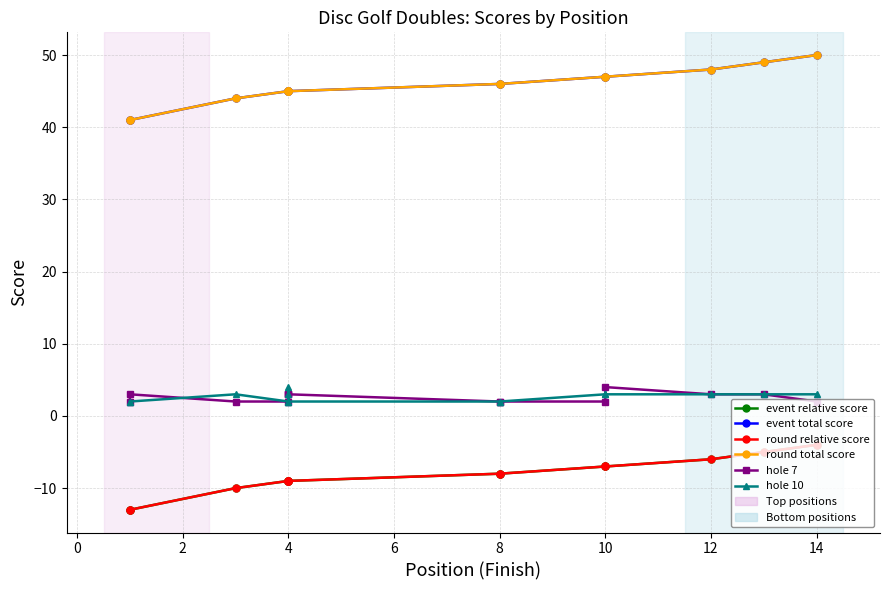

At 8, list the series in order from largest to smallest.

event total score, round total score, hole 7, hole 10, event relative score, round relative score